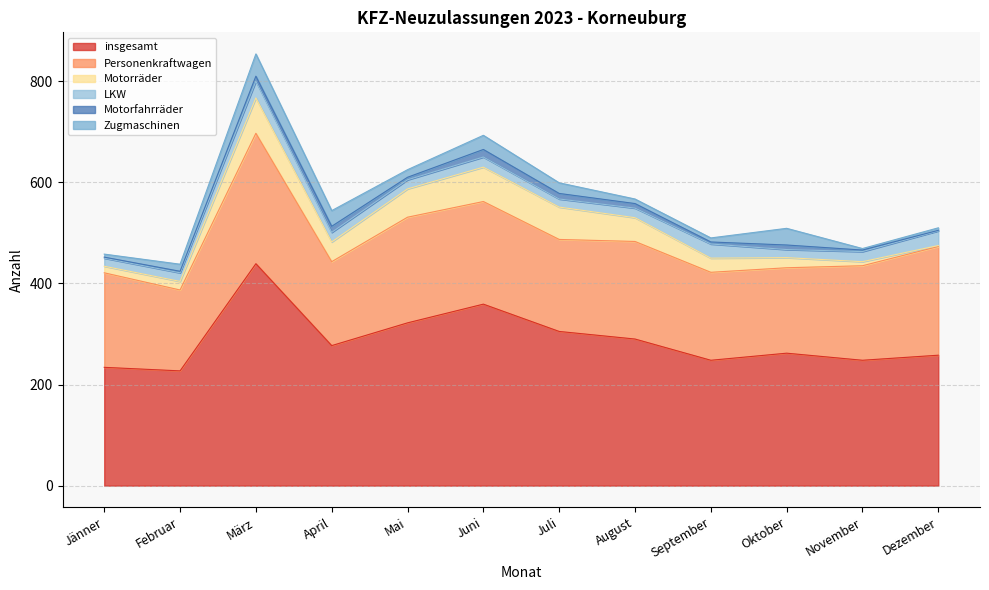

How many data points in Personenkraftwagen are above 187?

5